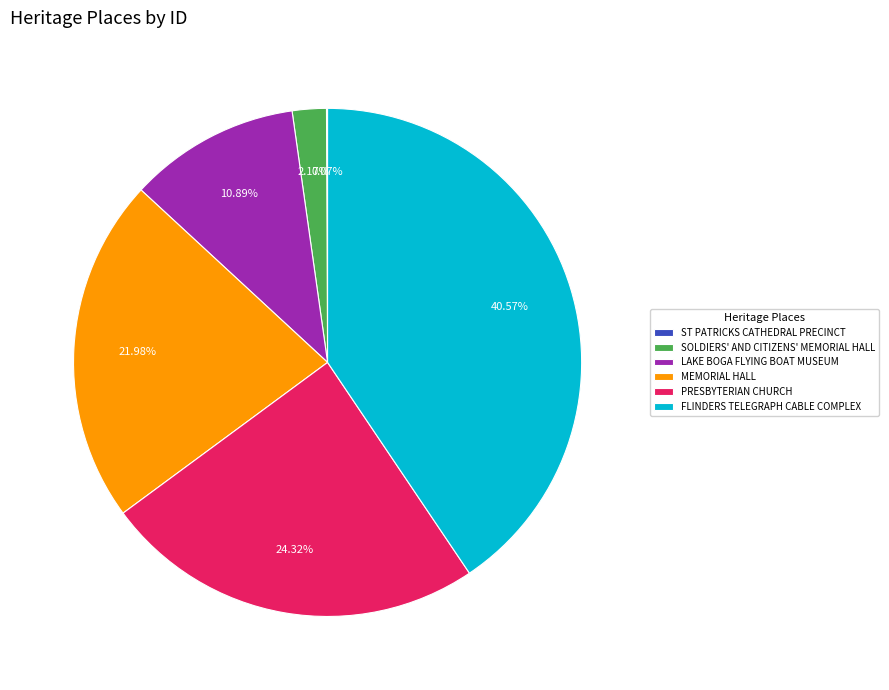

Does any single category account for the majority?

No